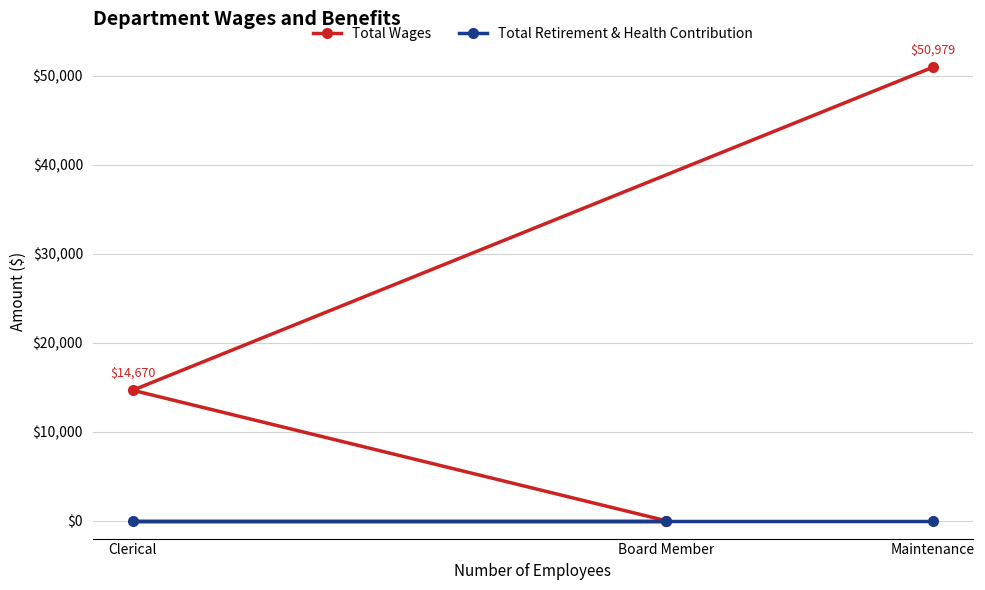

The value of Total Wages at Board Member is 0. True or false?

True